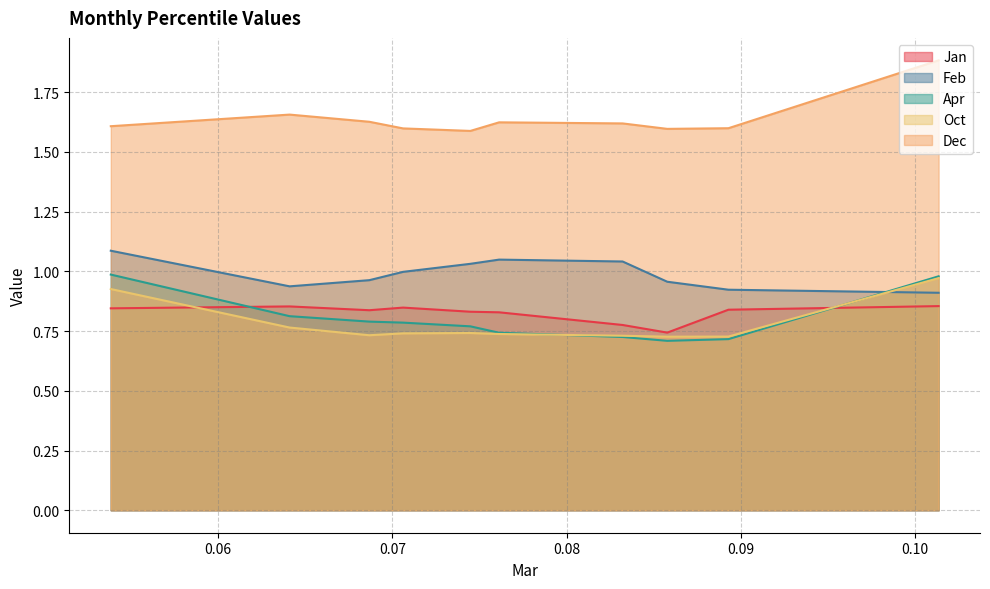

What is the sum of all Apr values?

8.0